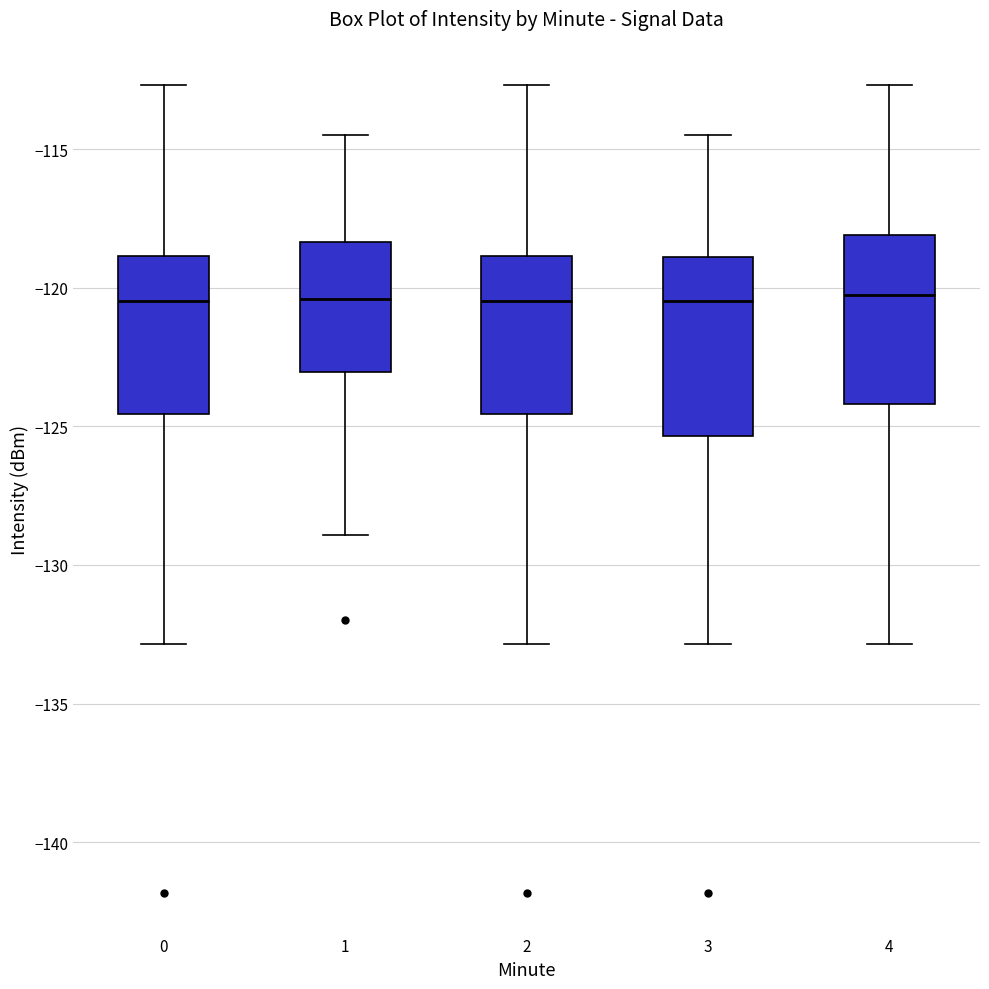

Where does the lower whisker of the box at x = 1 end on the y-axis? The values are not printed on the chart, so give them approximately, as read against the axis.

-129.0